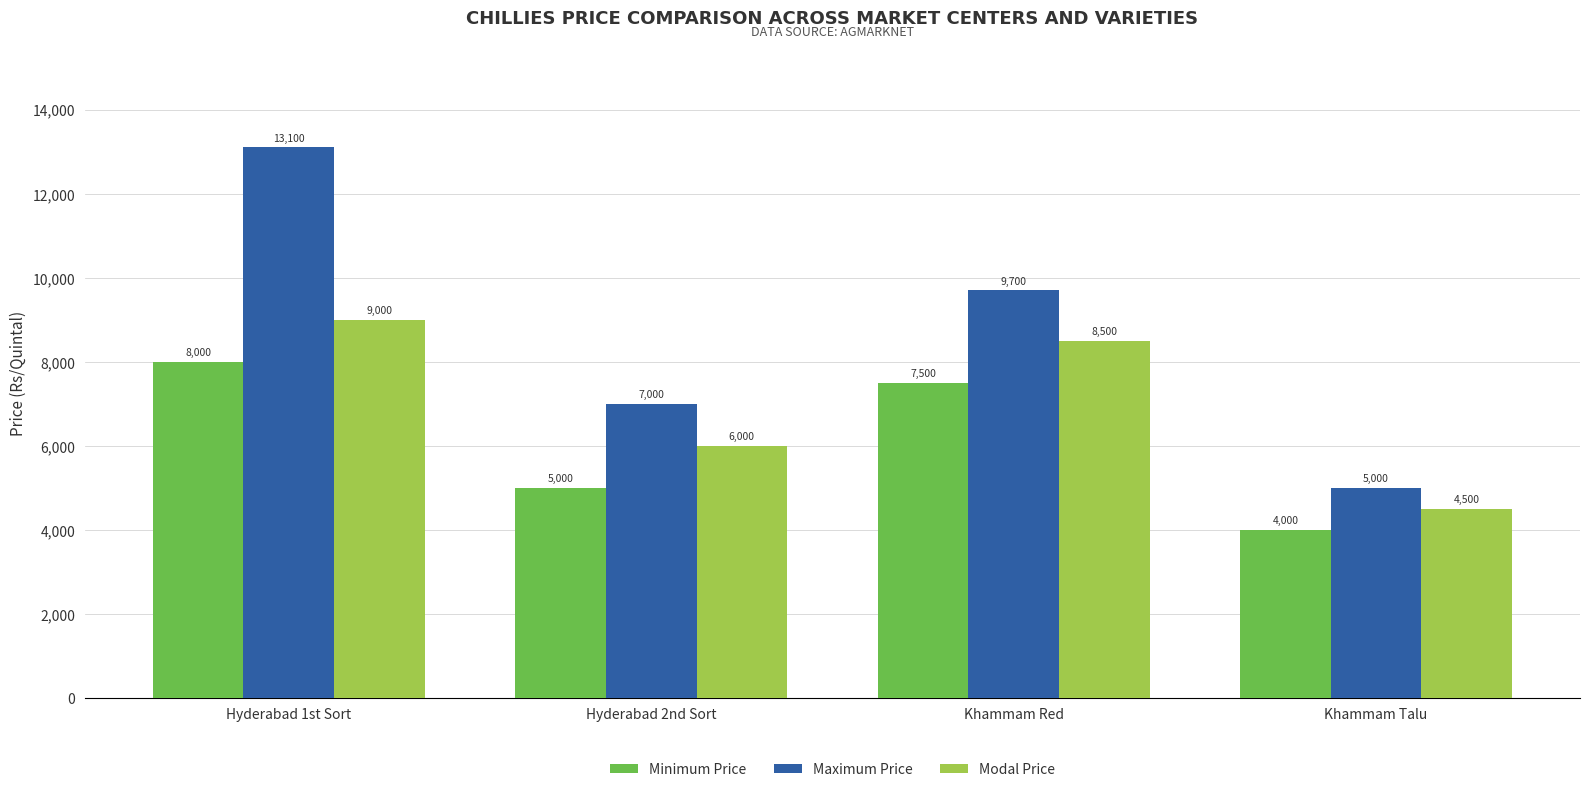

The value of Modal Price at Khammam Red is 3031. True or false?

False